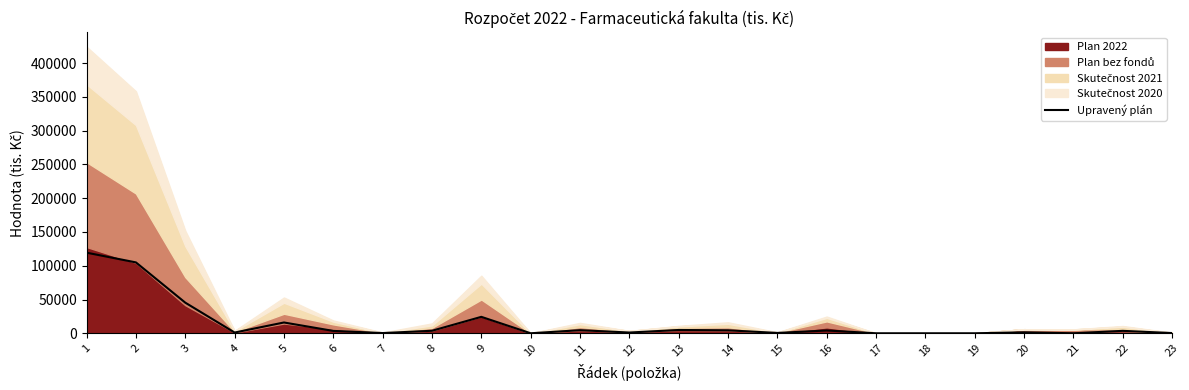

List the labels in order of value, smallest first.

17, 18, 19, 21, 10, 7, 23, 15, 4, 12, 20, 6, 22, 8, 16, 14, 11, 13, 5, 9, 3, 2, 1